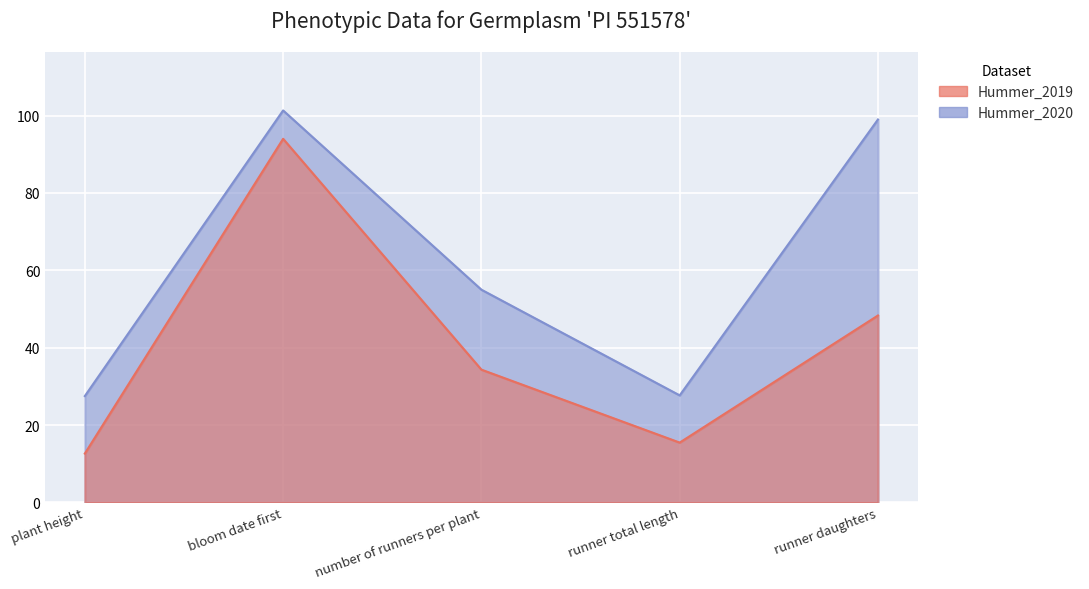

In Hummer_2019, how many points are lower than both neighbors (excluding endpoints)?

1